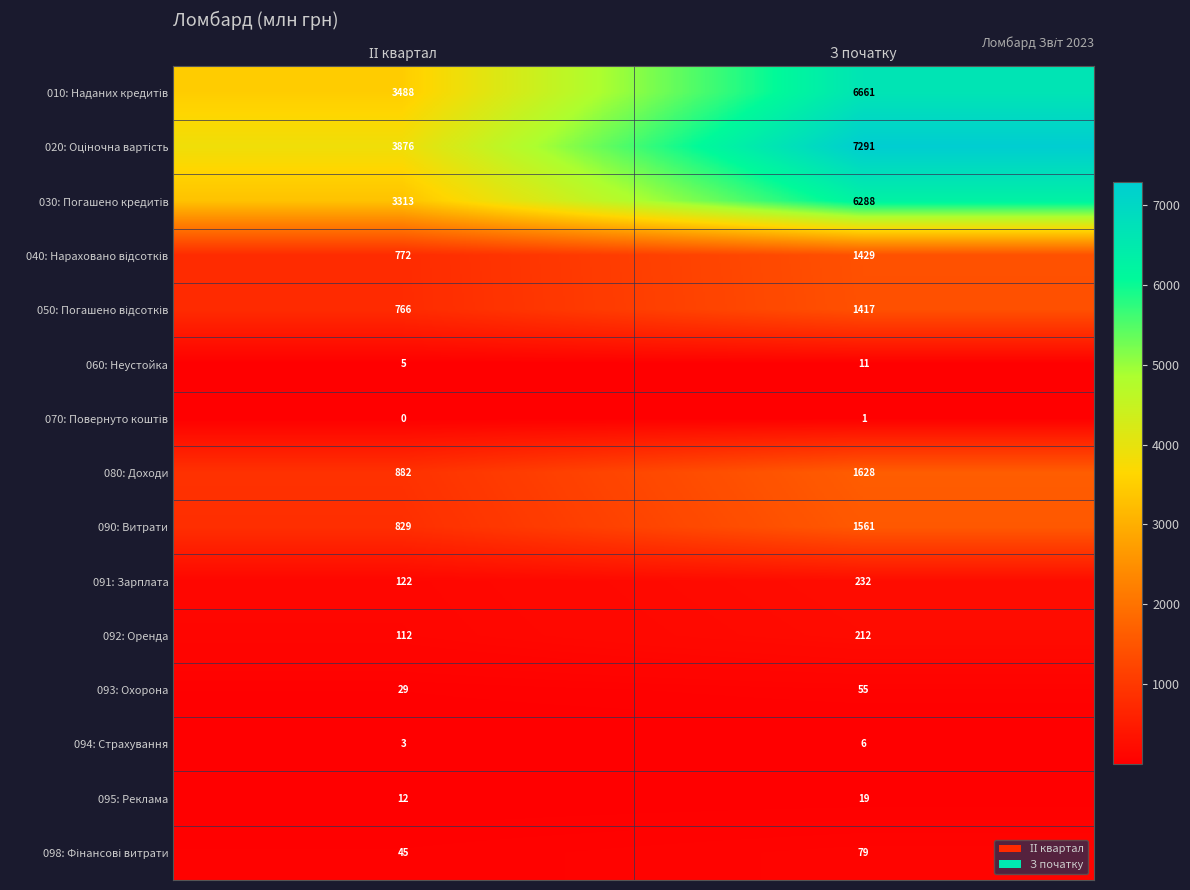

What is the total value across all series at ІІ квартал?

14255.1